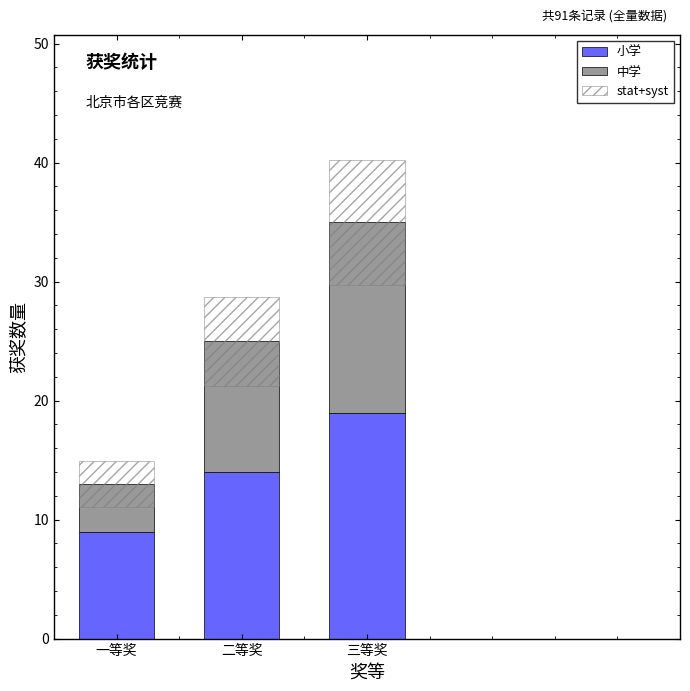

At how many categories does at least one series exceed 18?

1